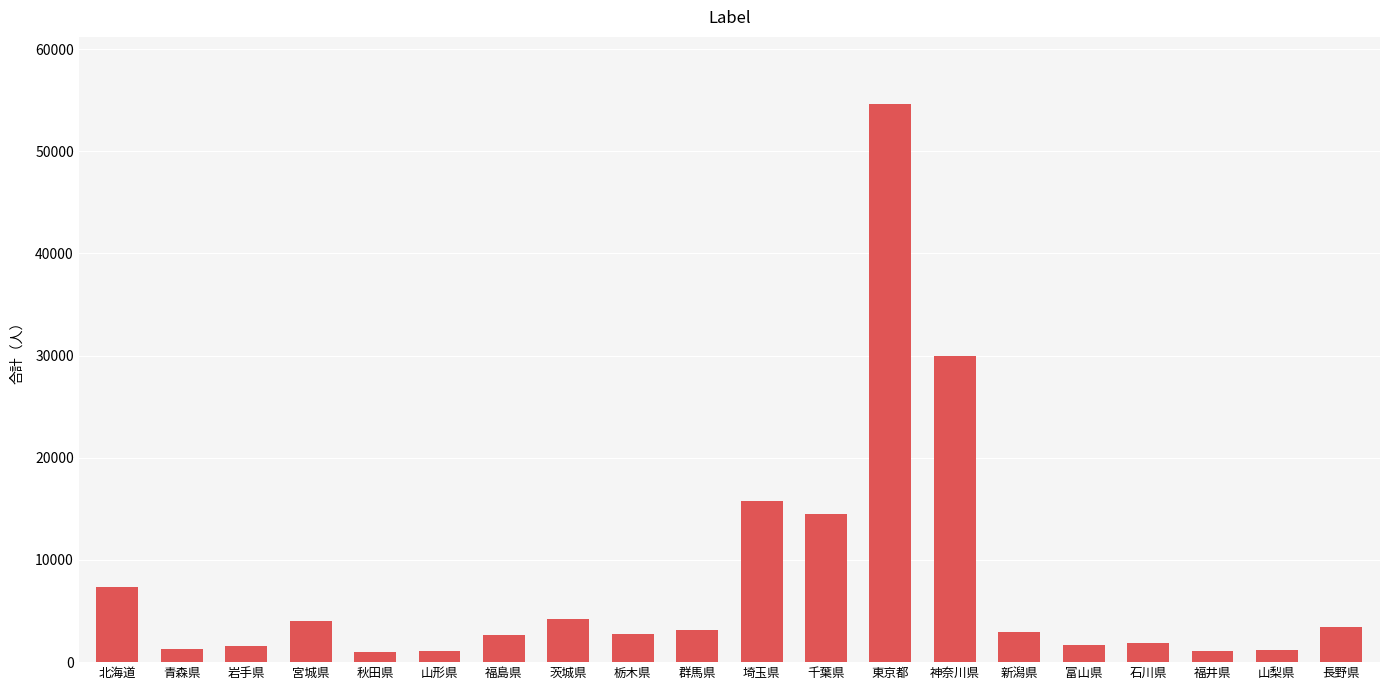

Where does the data first go above 2913?

北海道